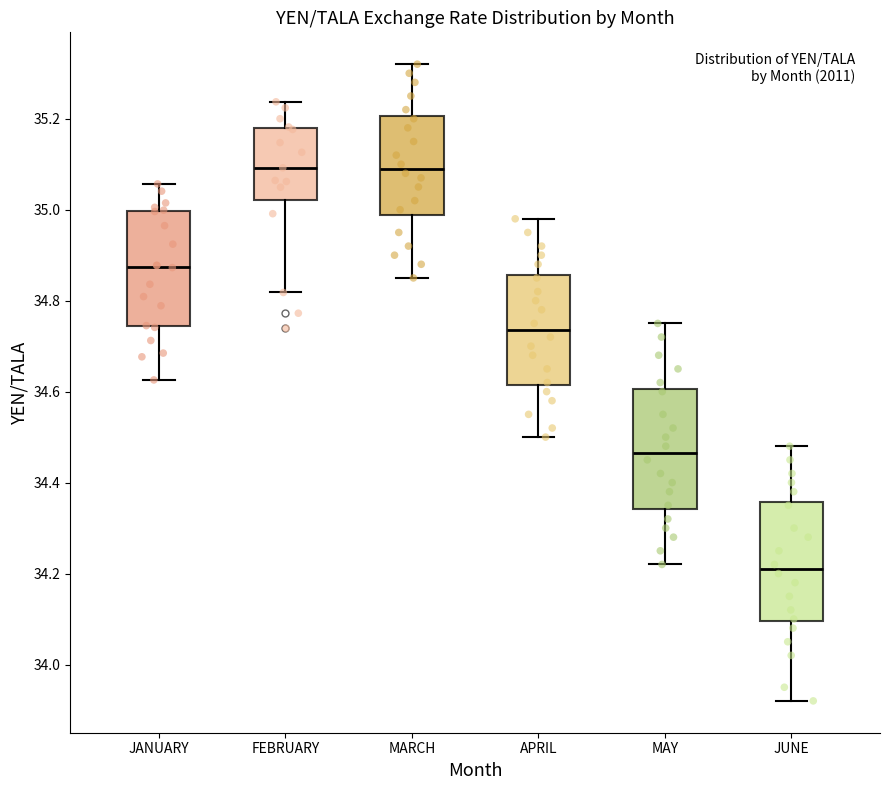

Reading left to right, read every box against the y-axis: the position of its median line, the range the box covers, and the ends of its whiskers. The values are not printed on the chart, so give them approximately, as read against the axis.

JANUARY: median 34.88, box 34.74 to 35.00, whiskers 34.62 to 35.06
FEBRUARY: median 35.10, box 35.02 to 35.18, whiskers 34.82 to 35.24
MARCH: median 35.10, box 34.98 to 35.20, whiskers 34.86 to 35.32
APRIL: median 34.74, box 34.62 to 34.86, whiskers 34.50 to 34.98
MAY: median 34.46, box 34.34 to 34.60, whiskers 34.22 to 34.76
JUNE: median 34.22, box 34.10 to 34.36, whiskers 33.92 to 34.48